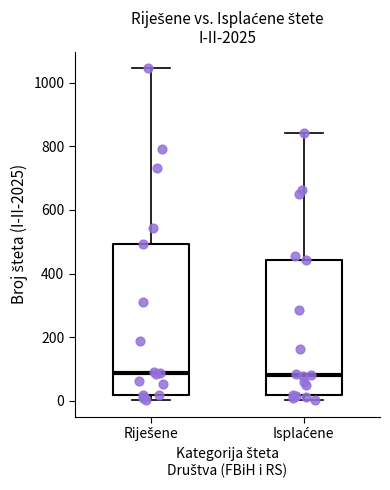

Comparing the boxes themselves (not the whiskers), which one is the tallest?

Riješene